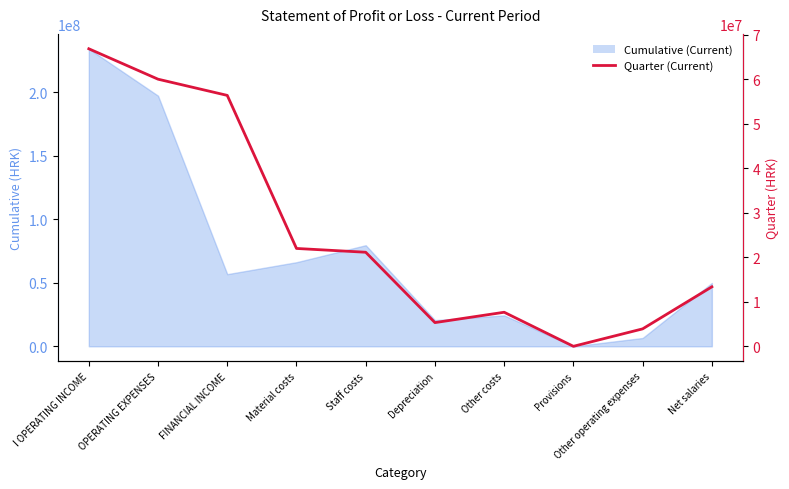

What is the change in value from Material costs to Other costs?

-14329243